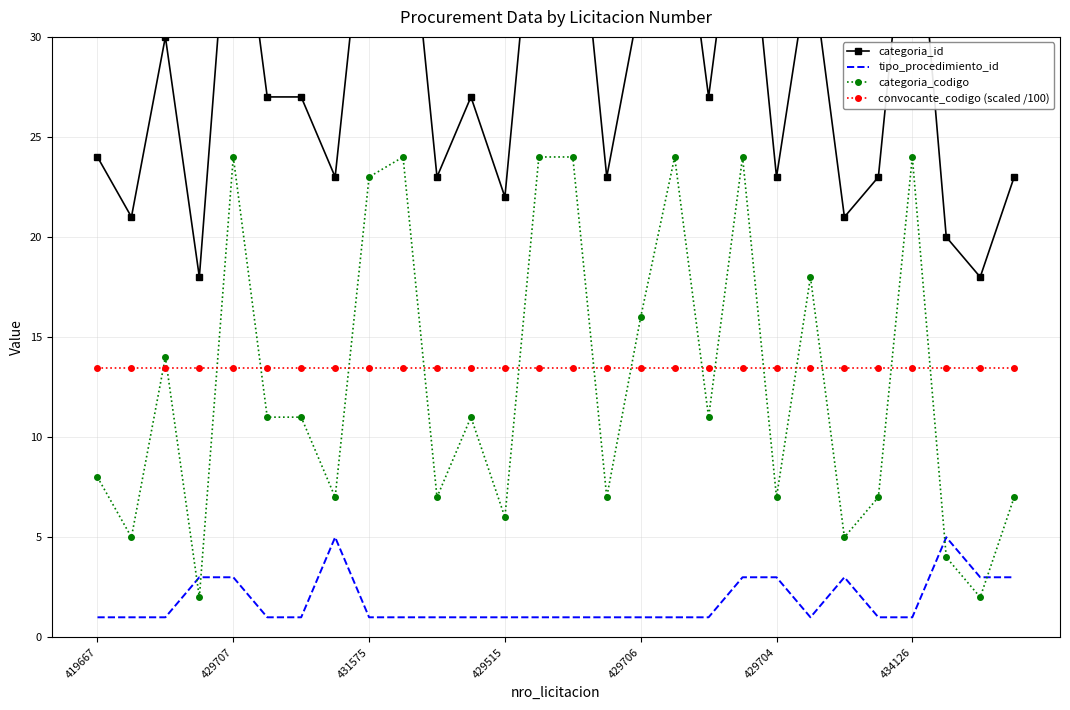

Count the tipo_procedimiento_id values in the range 1 to 3.

26